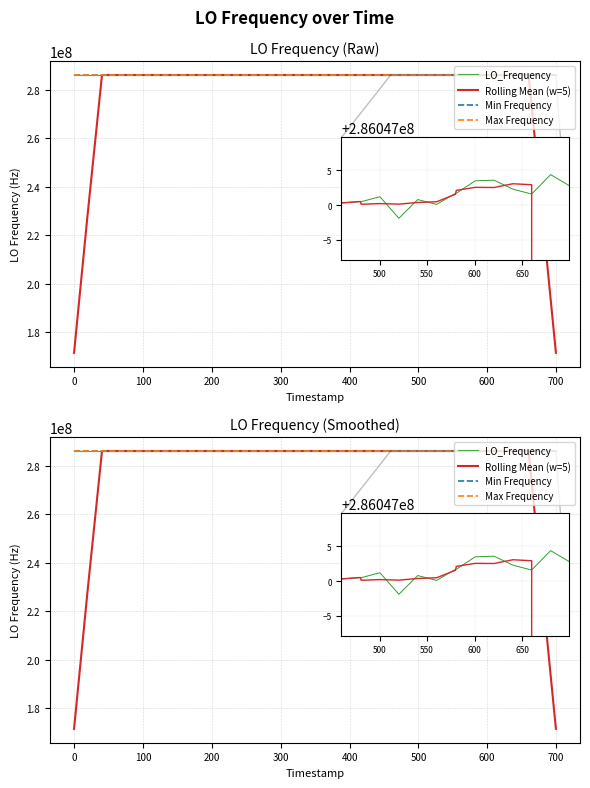

Is the value of LO_Frequency at 21 greater than the value of Min Frequency at 12?

Yes